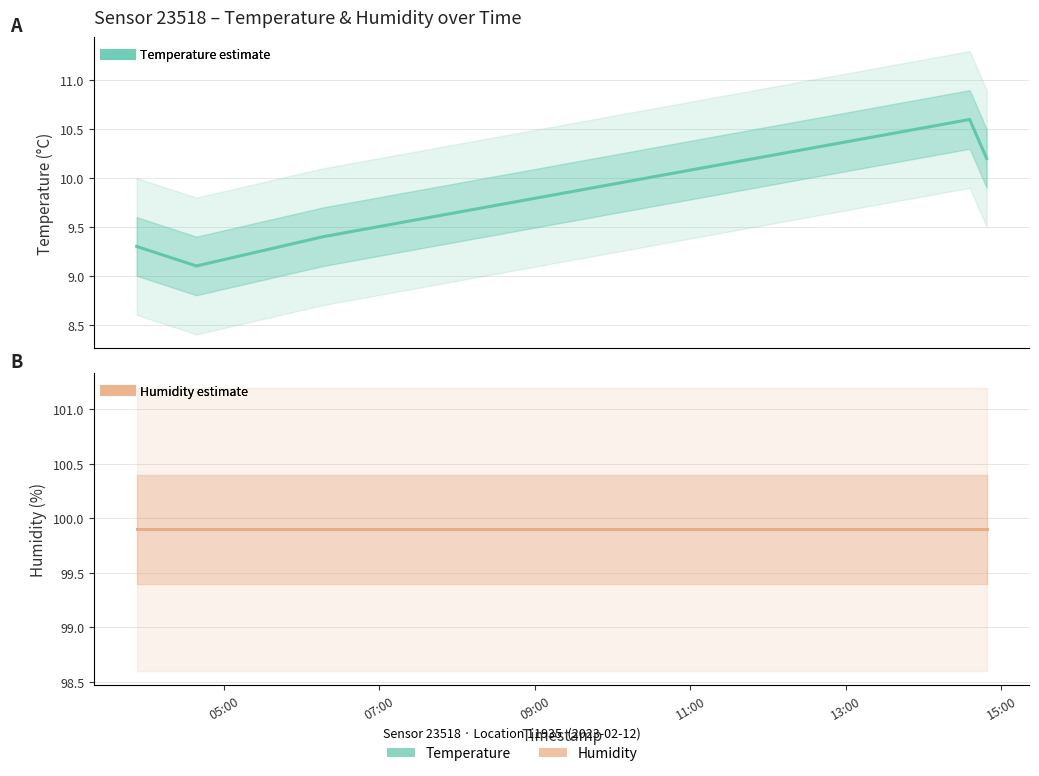

Rank the series by their maximum value, from lowest to highest.

temperature, humidity